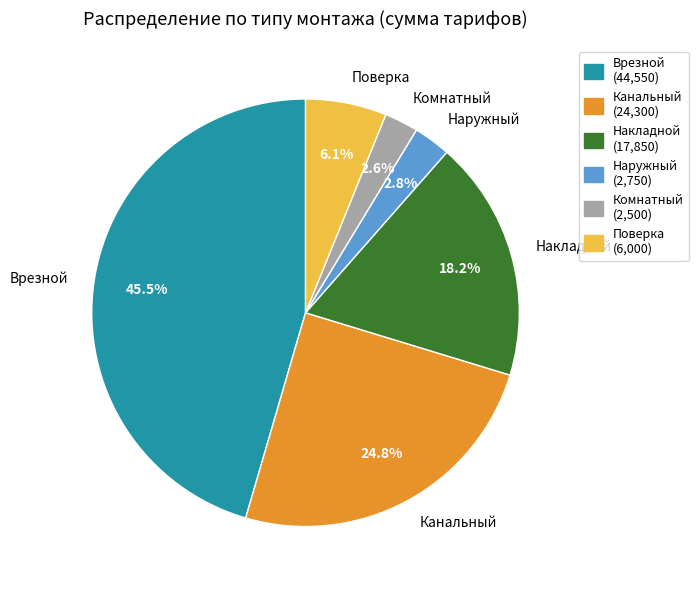

Which slice is the largest?

Врезной